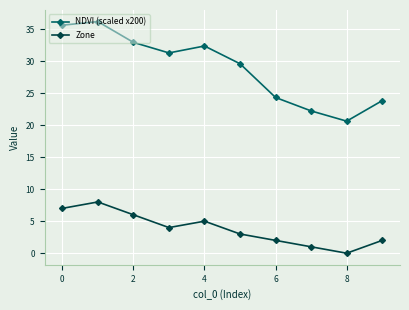

What is the minimum value for NDVI (scaled x200)?

20.6